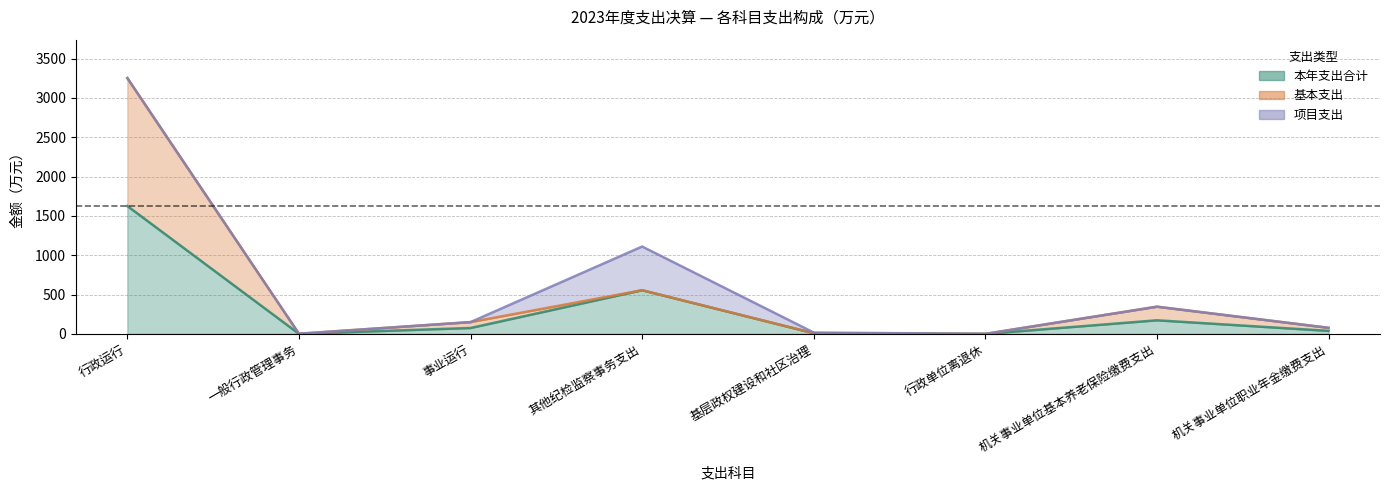

What is the label of the 7th point from the right?

一般行政管理事务